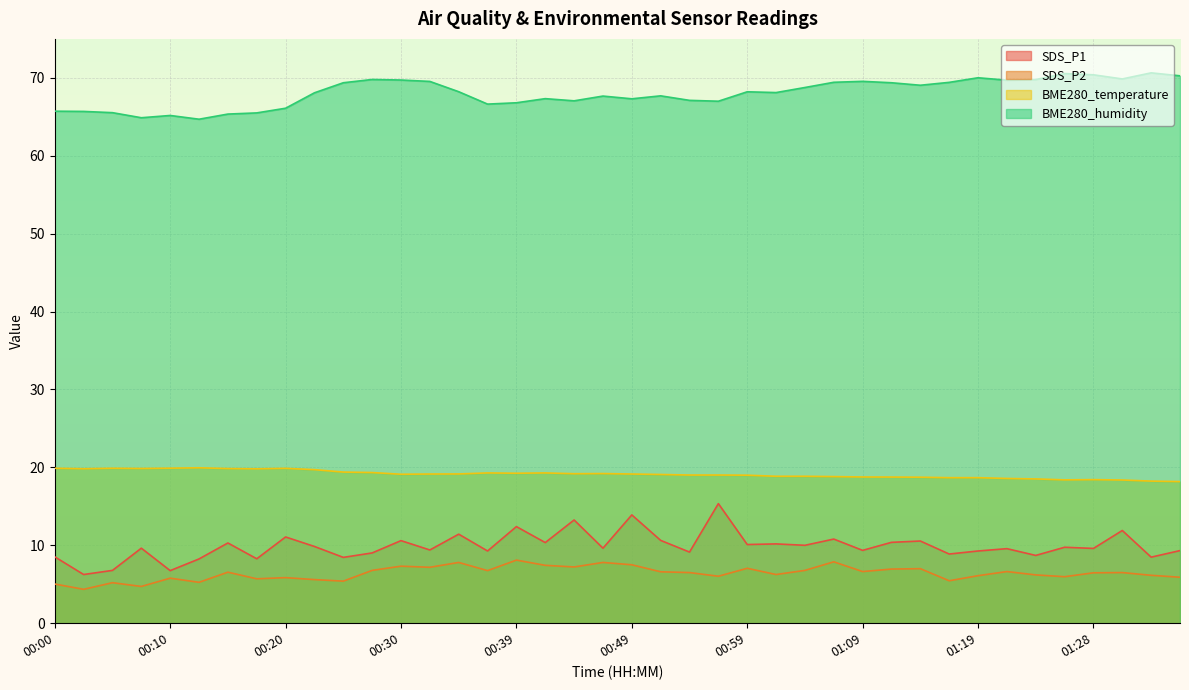

Is the value of SDS_P1 at 00:57 greater than the value of BME280_humidity at 00:10?

No